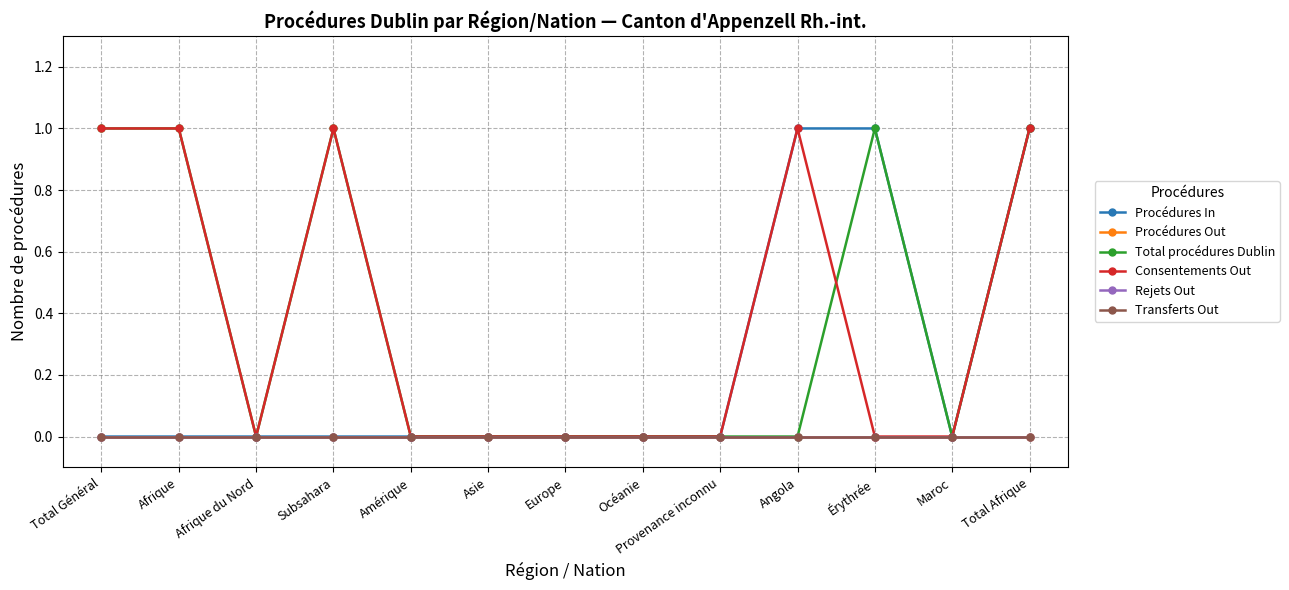

Is this an area chart (filled region under the line)?

No